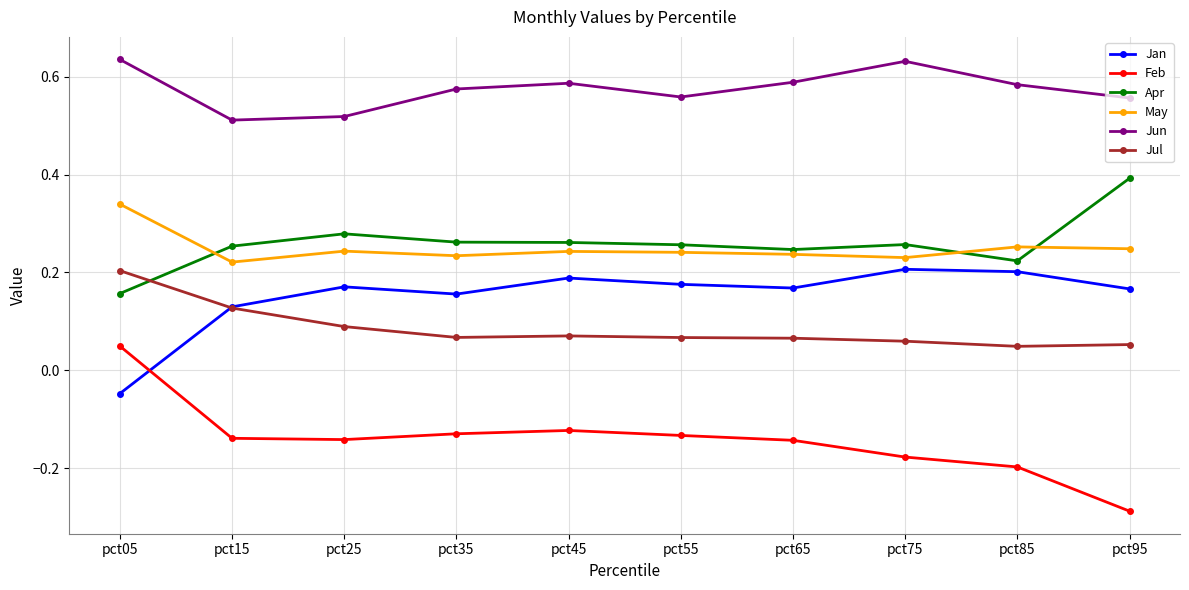

Which series has the widest spread of values?

Feb